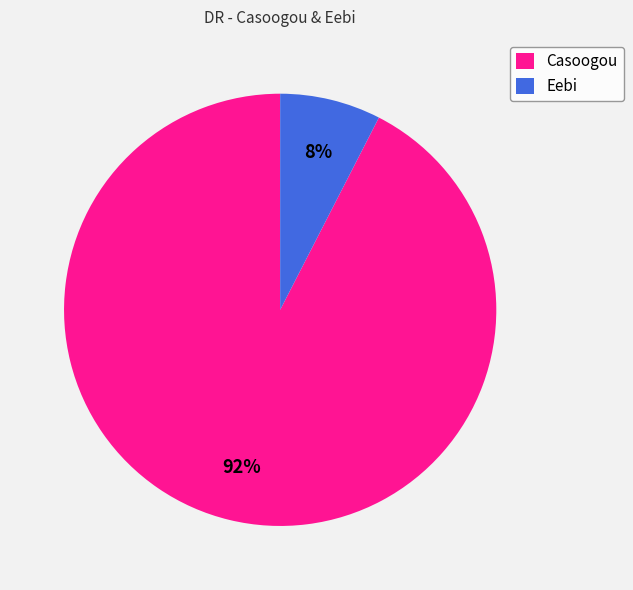

Combined, do Casoogou and Eebi account for over 50%?

Yes